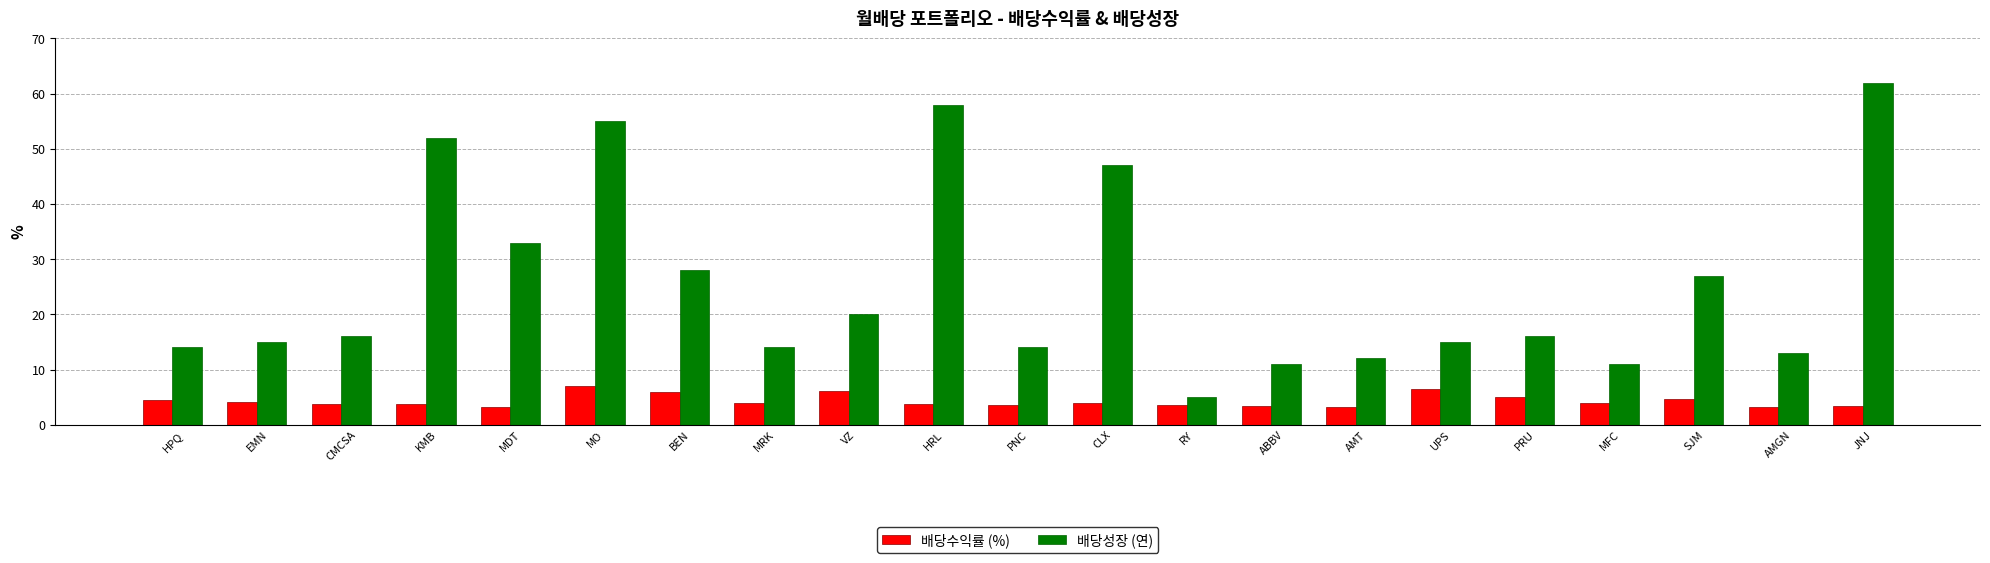

Read the 배당성장 (연) value at AMGN.

13.0